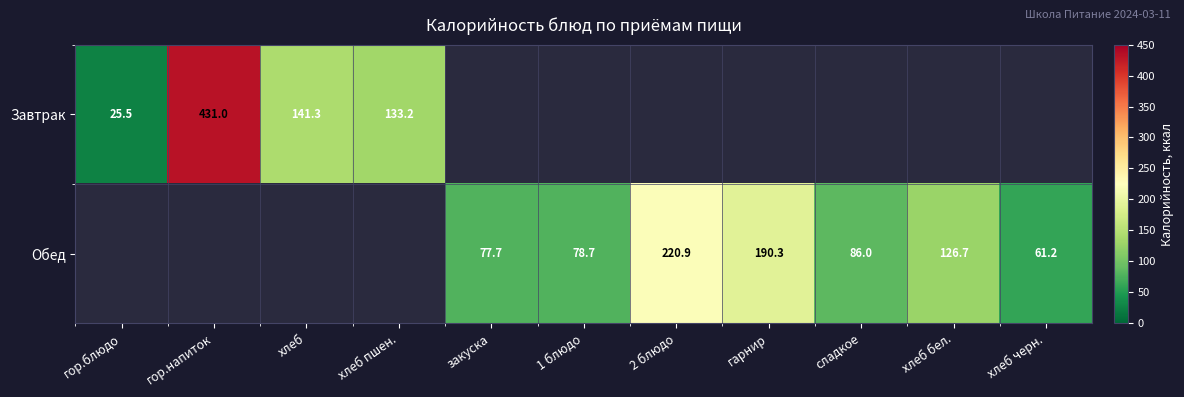

Which label corresponds to the smallest value in the chart?

закуска